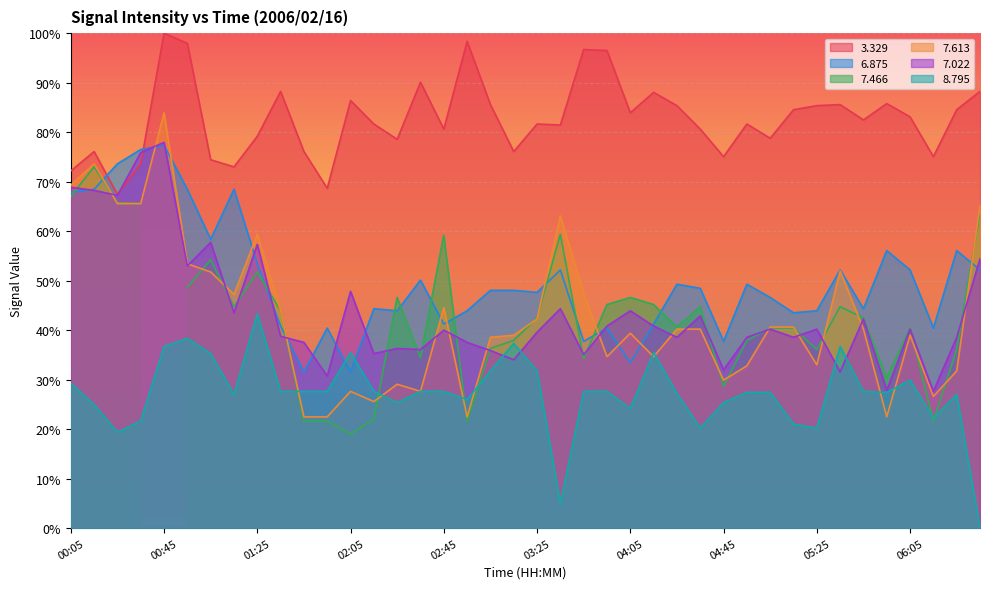

At which label does   8.795 reach its peak?

01:25